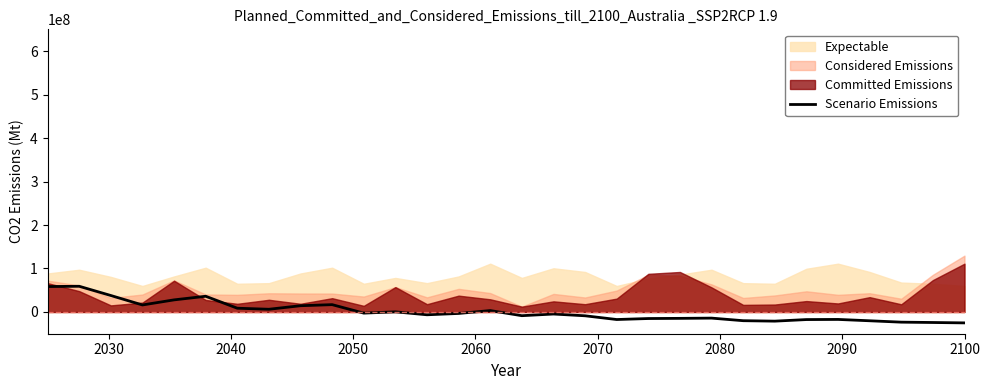

How many lines are shown in the chart?

1